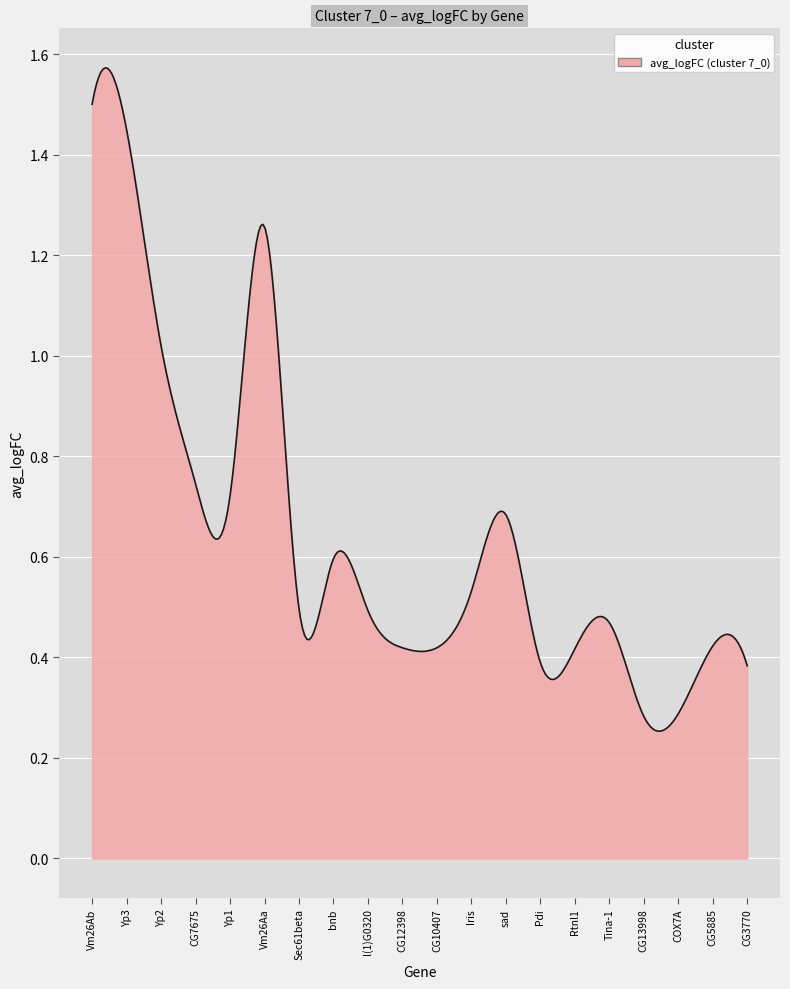

Does the chart have visible grid lines?

Yes